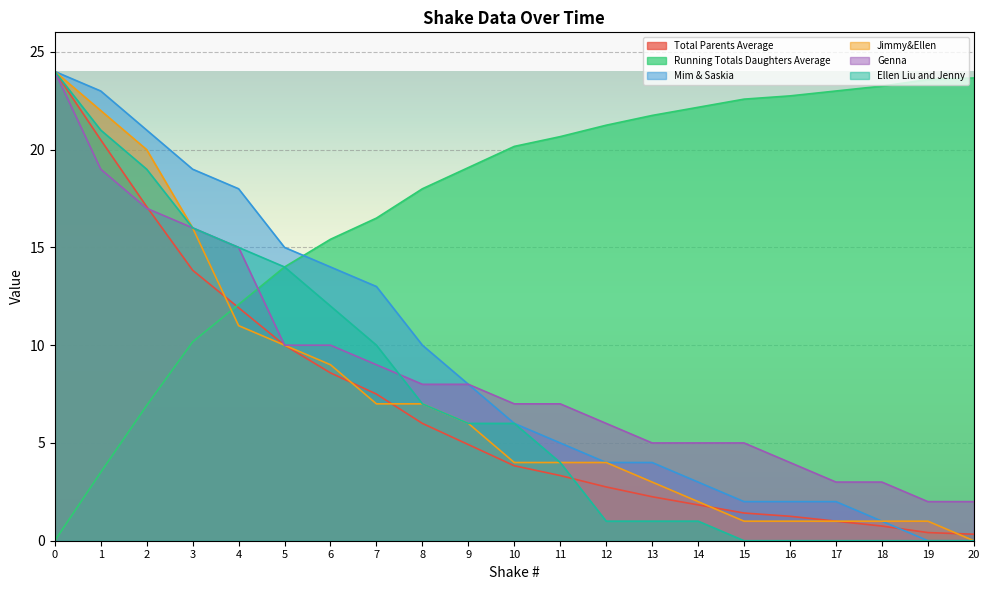

True or false: Ellen Liu and Jenny has more than 0 interior local peaks.

False